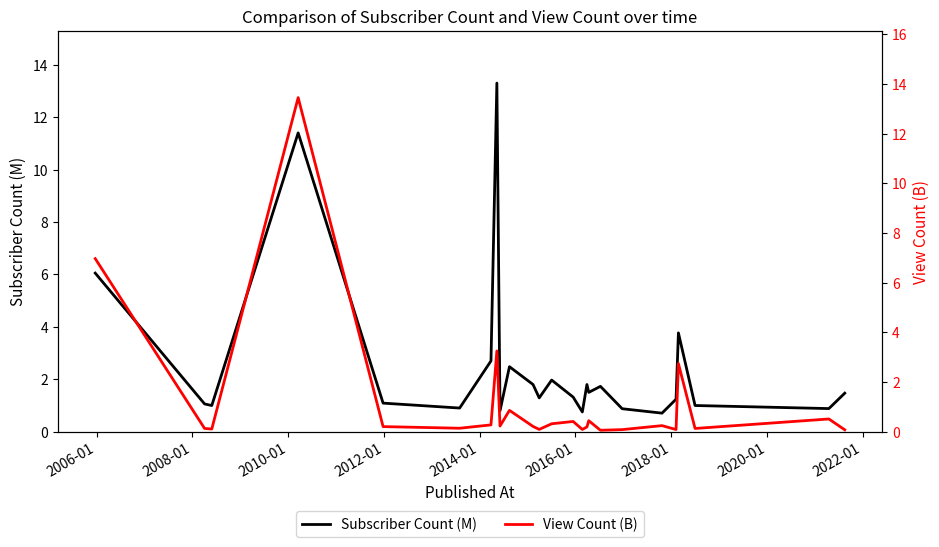

What is the value of the View Count (B) point at the 5th from the left?

0.2